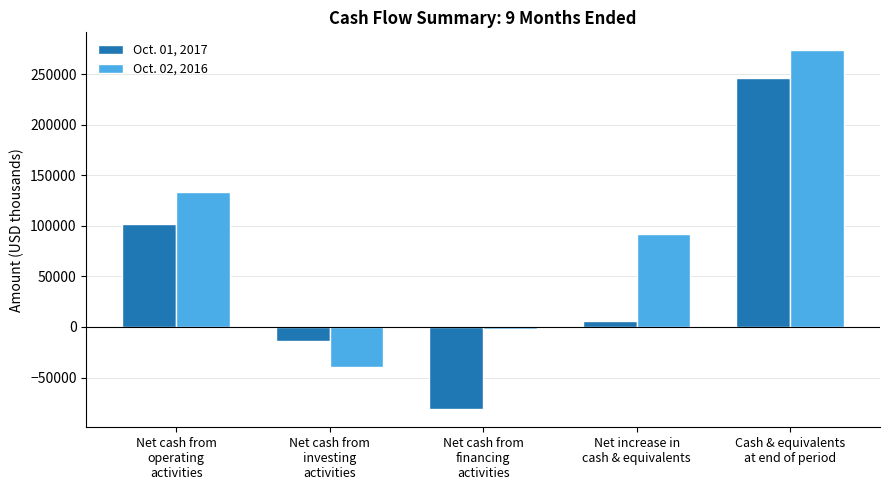

At which category is the sum across all series the highest?

Cash & equivalents
at end of period